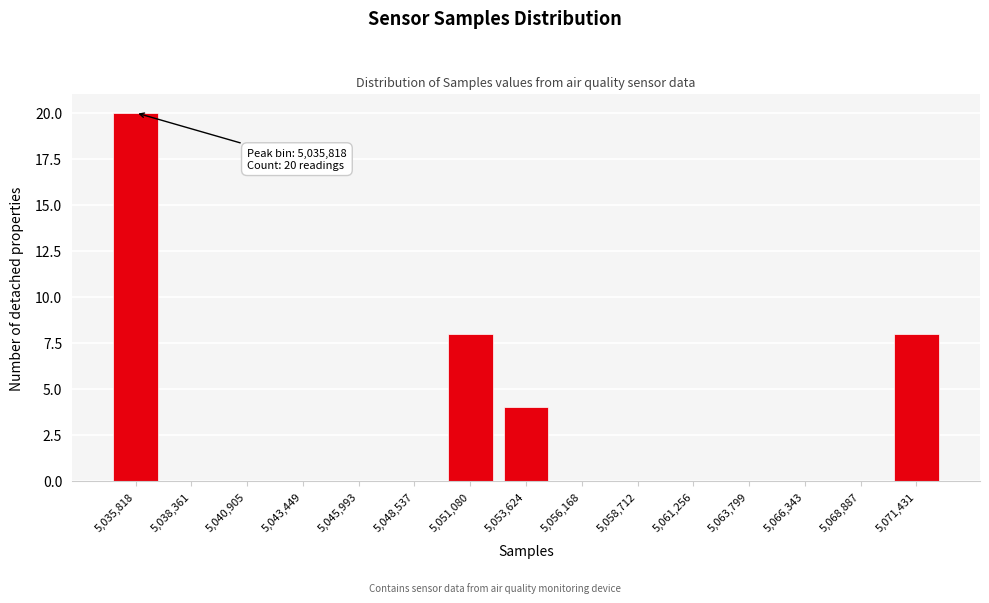

Reading right to left, what are all the values shown in this chart?

5,071,431=8	5,068,887=0	5,066,343=0	5,063,799=0	5,061,256=0	5,058,712=0	5,056,168=0	5,053,624=4	5,051,080=8	5,048,537=0	5,045,993=0	5,043,449=0	5,040,905=0	5,038,361=0	5,035,818=20